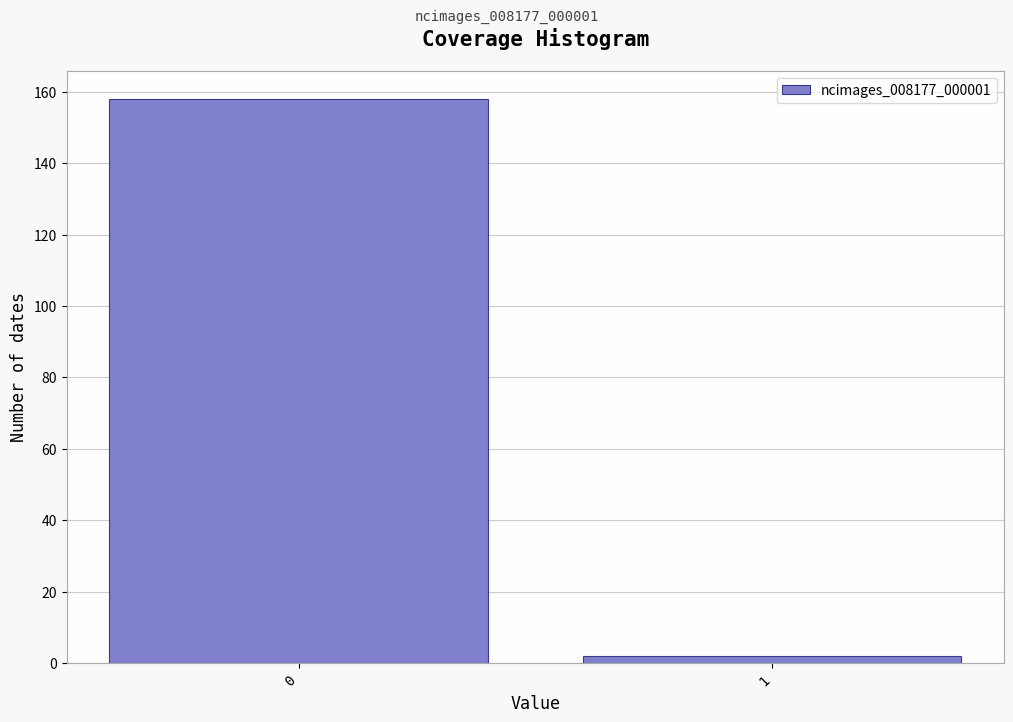

Reading left to right, list all the values displayed in this chart.

158	2